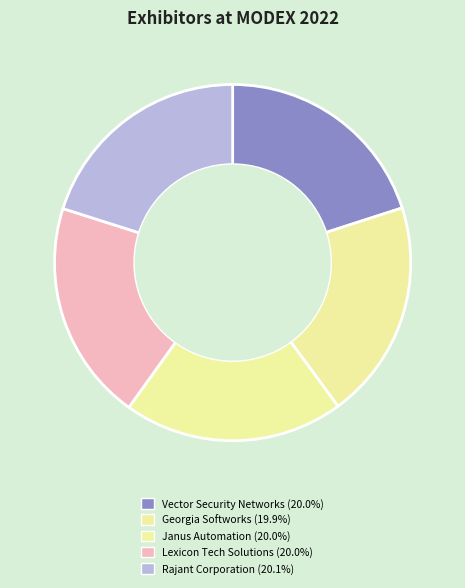

To the nearest percent, what portion does Lexicon Tech Solutions represent?

20%